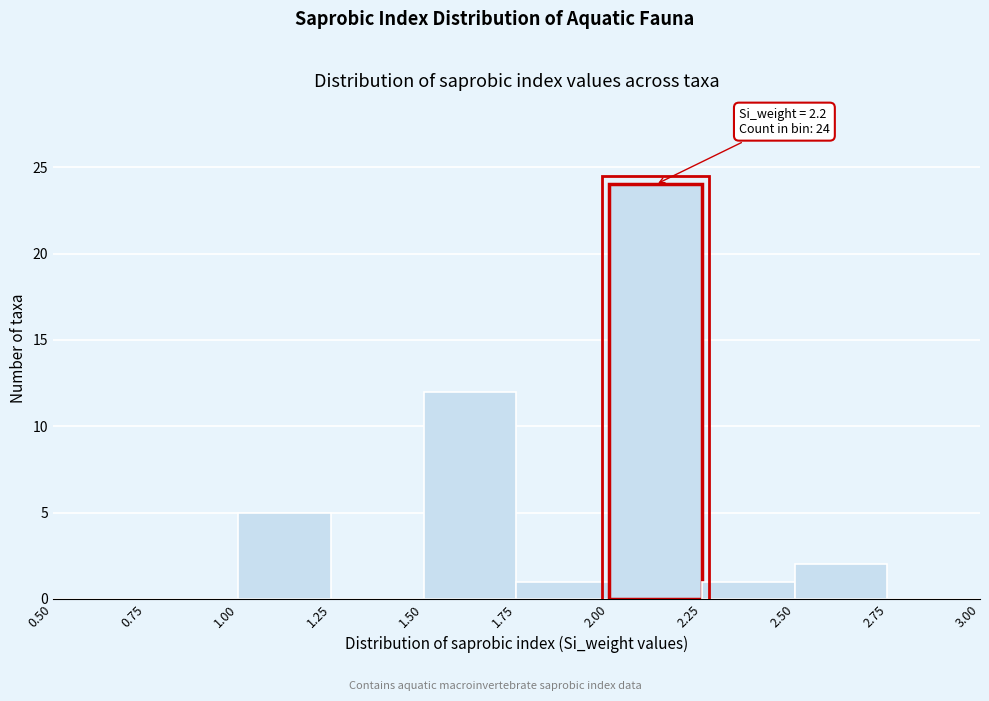

Over which range of the x-axis is the bar tallest?

2.00 to 2.25